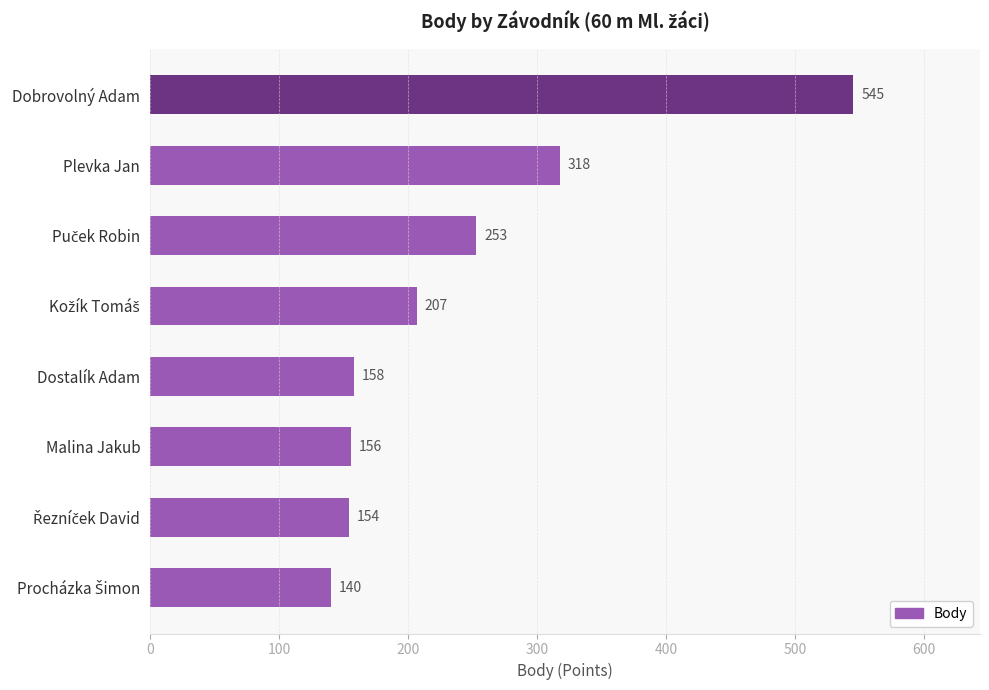

Does the chart contain stacked bars?

No